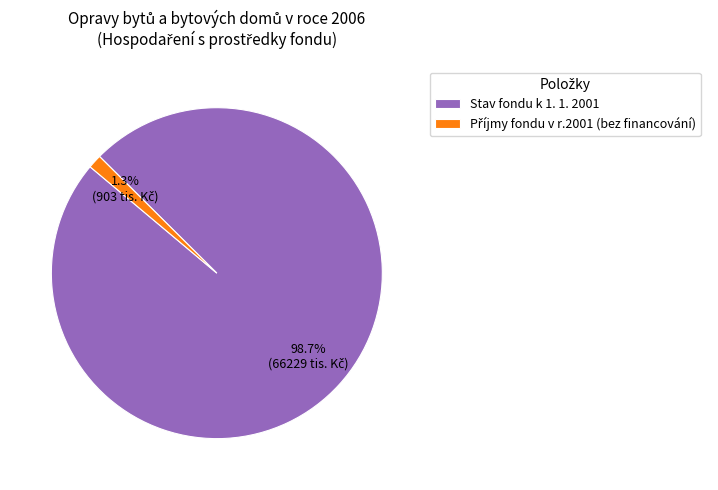

Is there any slice that represents more than half of the pie?

Yes